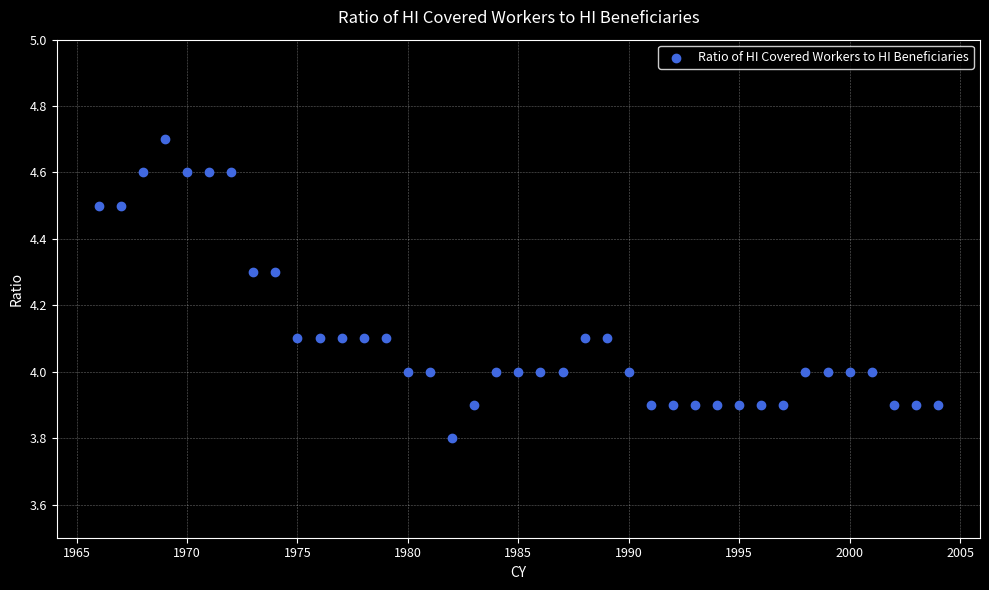

What is the range of Y values (max minus min)?

0.9